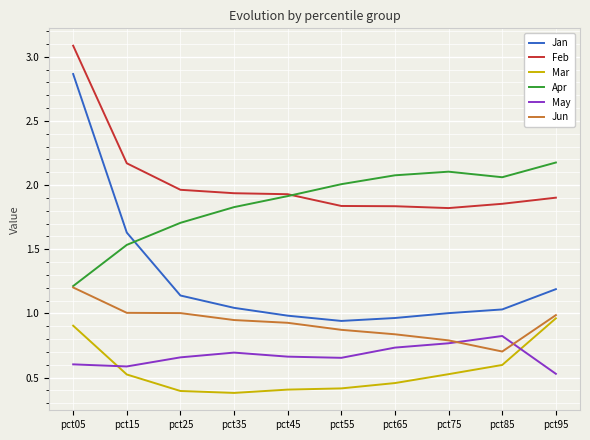

True or false: Jan and Feb cross at least once.

False